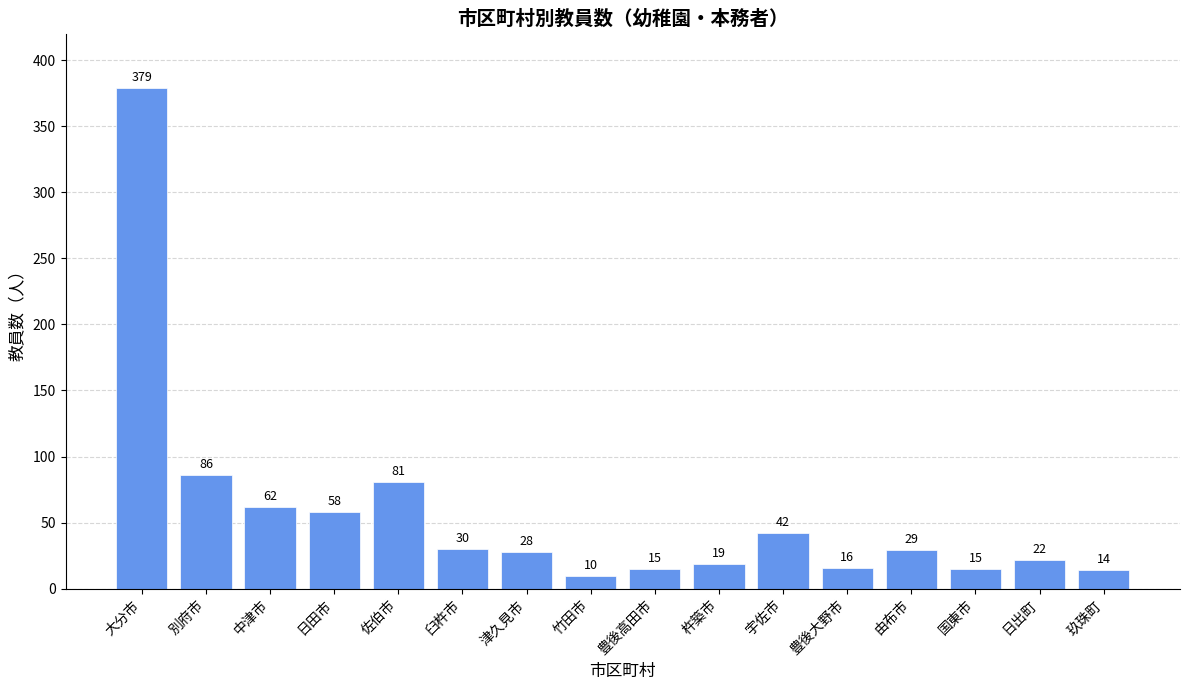

Are the bars horizontal?

No